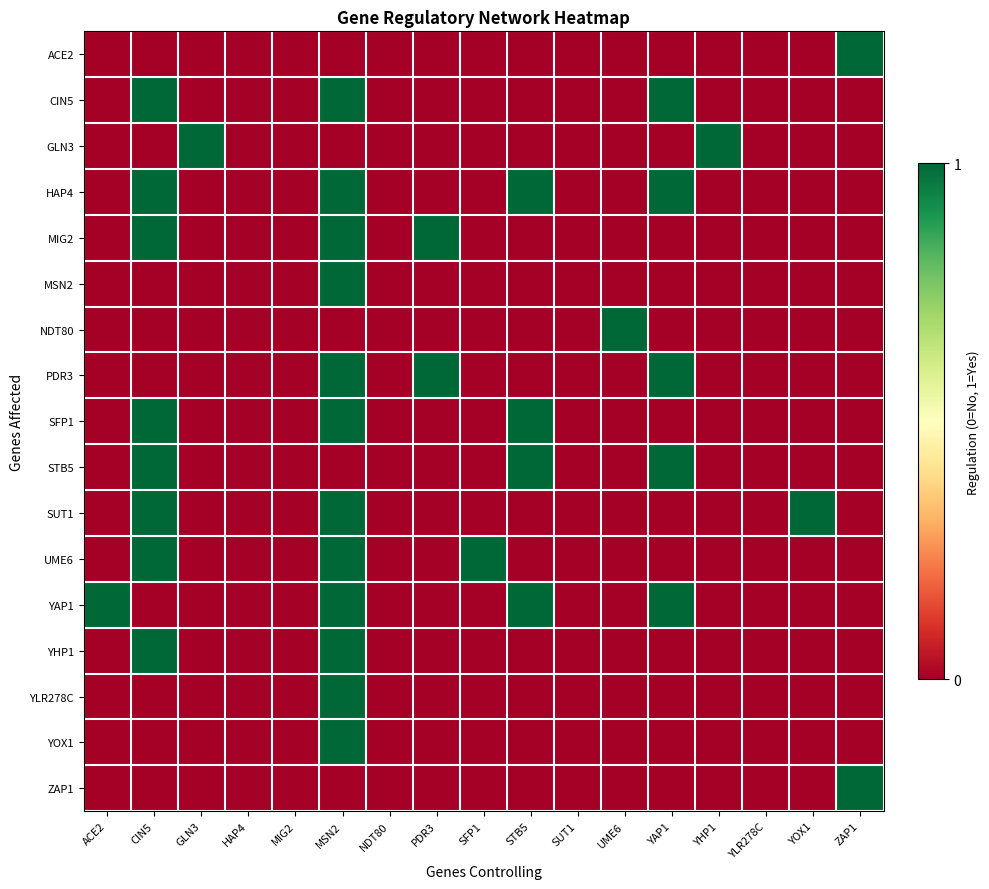

Which category has the highest value across all series?

ZAP1